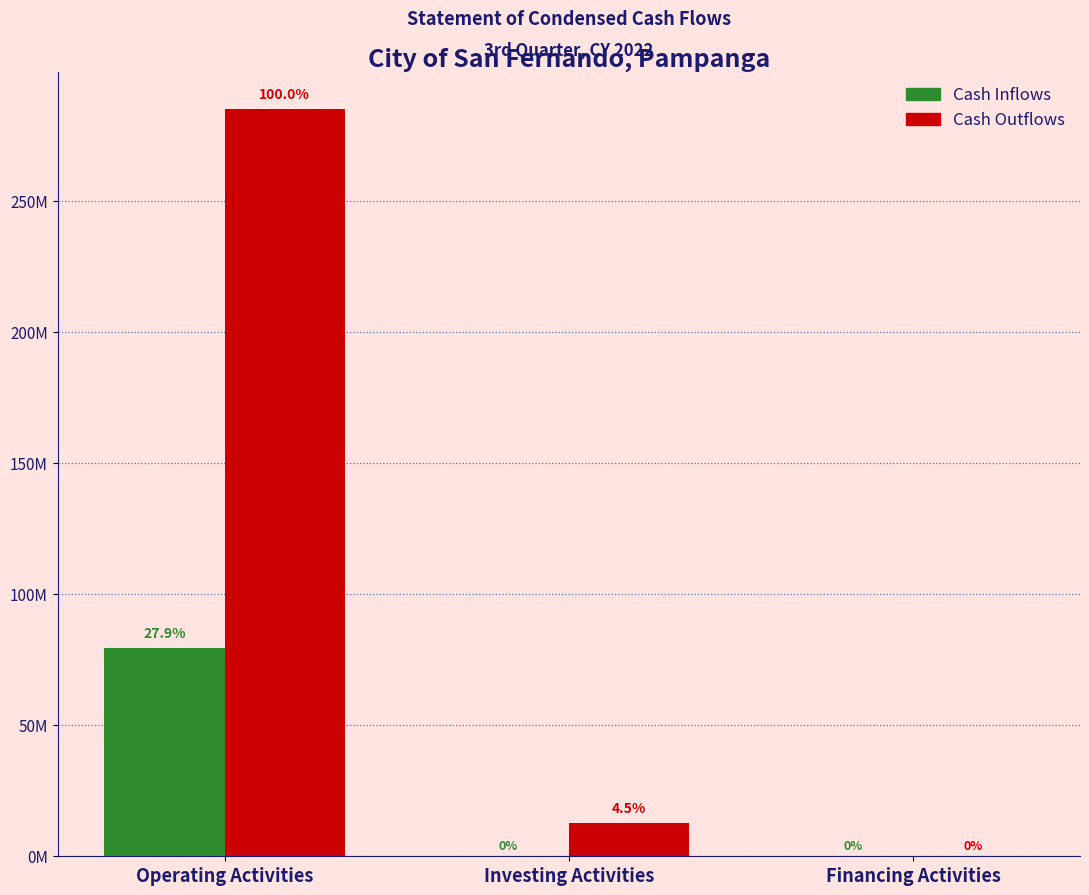

Does the chart contain stacked bars?

No